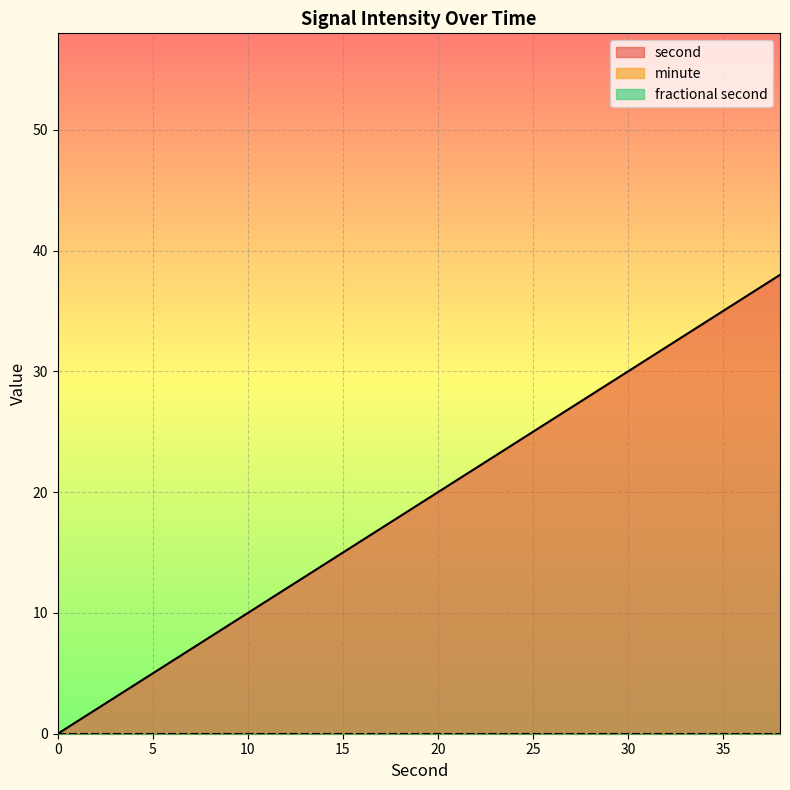

Rank the series by their maximum value, from highest to lowest.

second, minute, fractional second